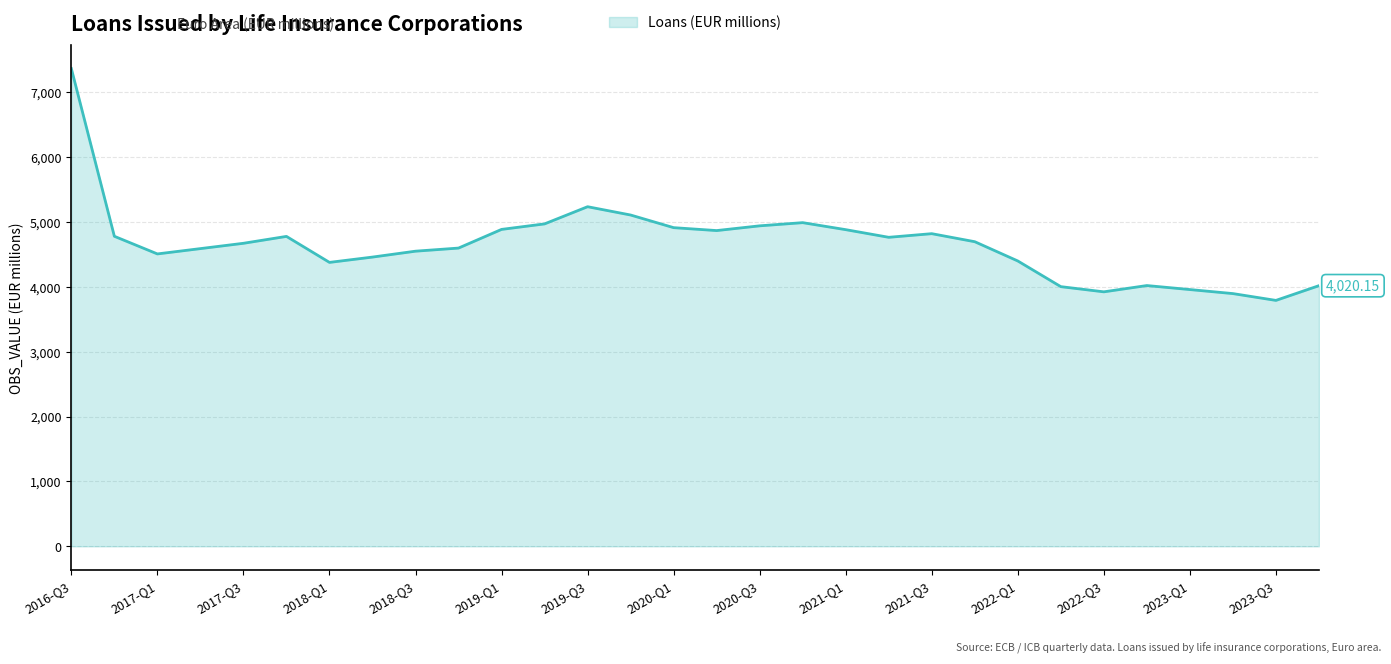

Does the chart have visible grid lines?

Yes